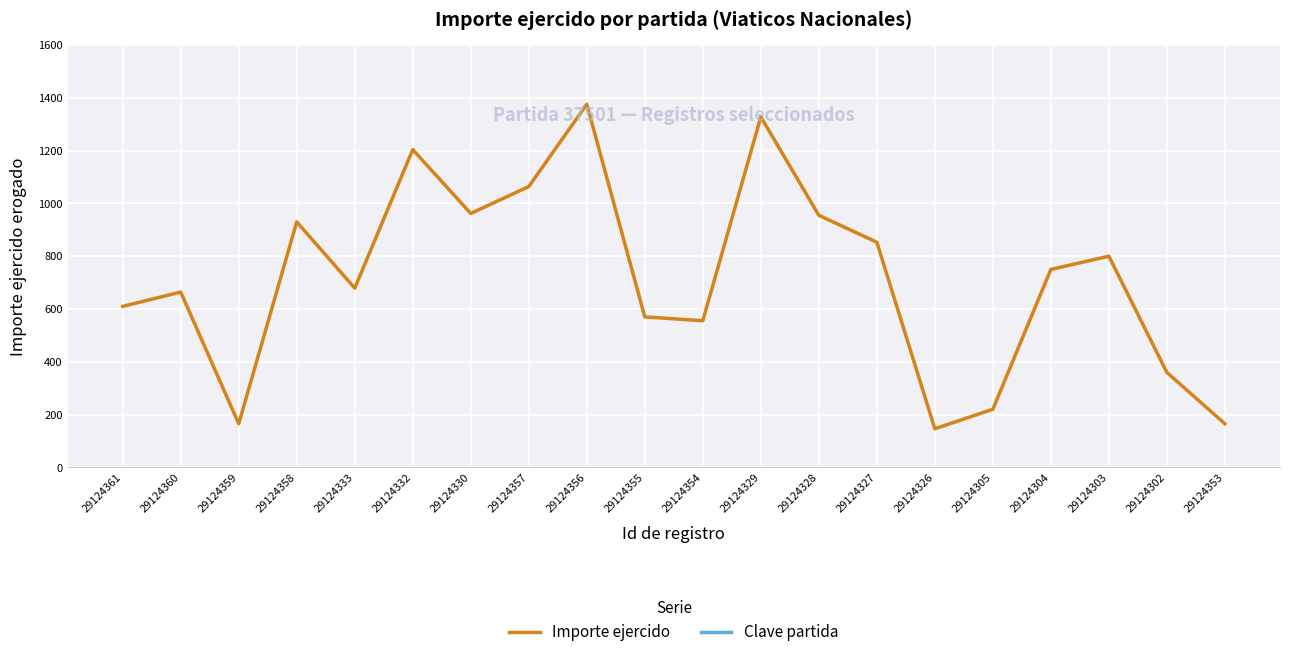

What is the sum of all Importe ejercido values?

14356.0